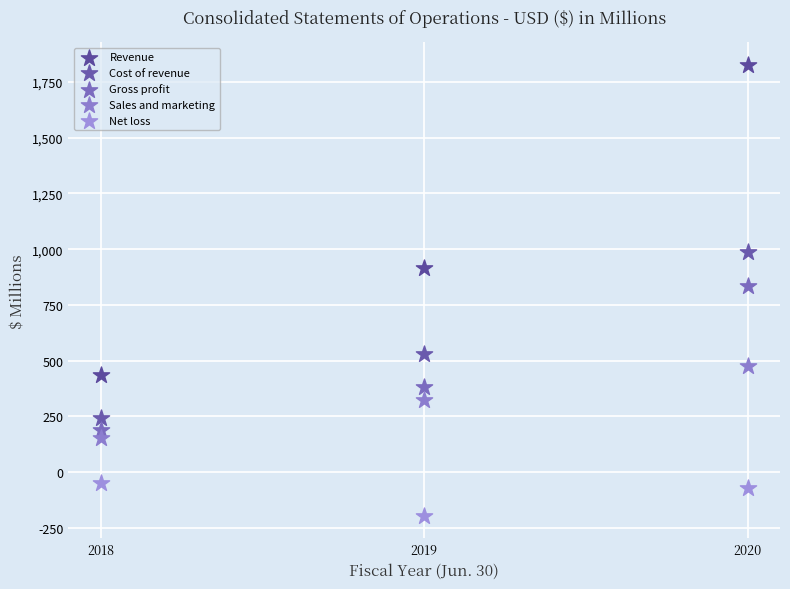

Which series reaches the maximum Y coordinate?

Revenue